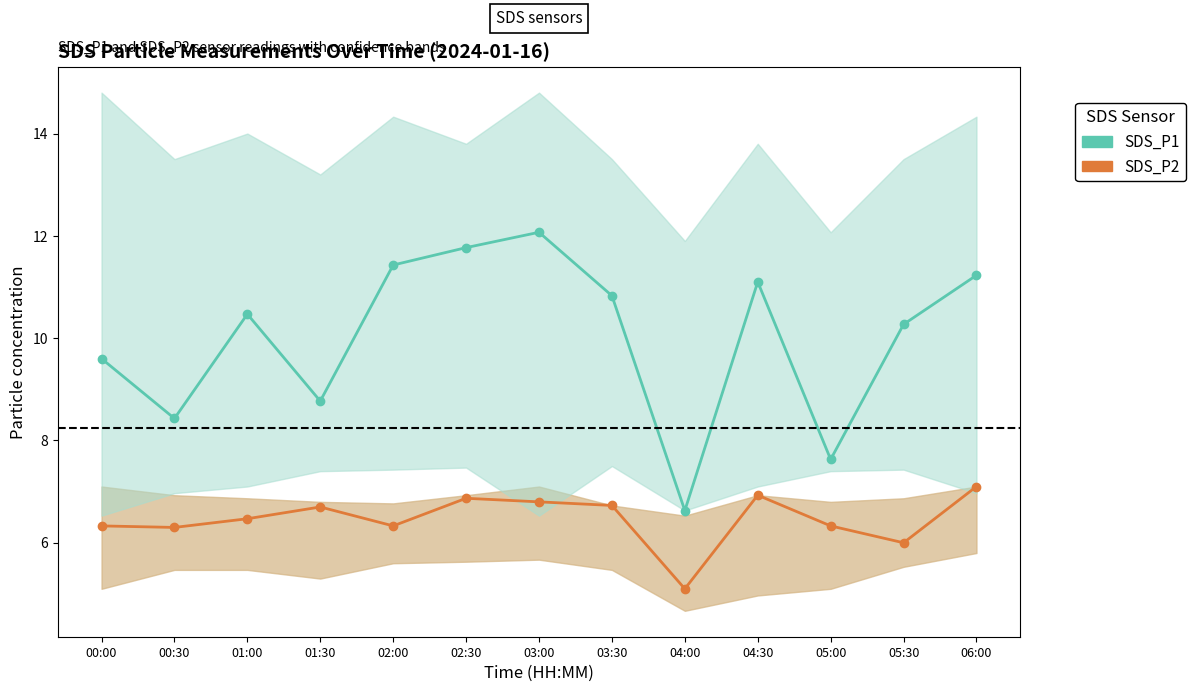

Where is SDS_P2 nearest to the value 6?

05:30